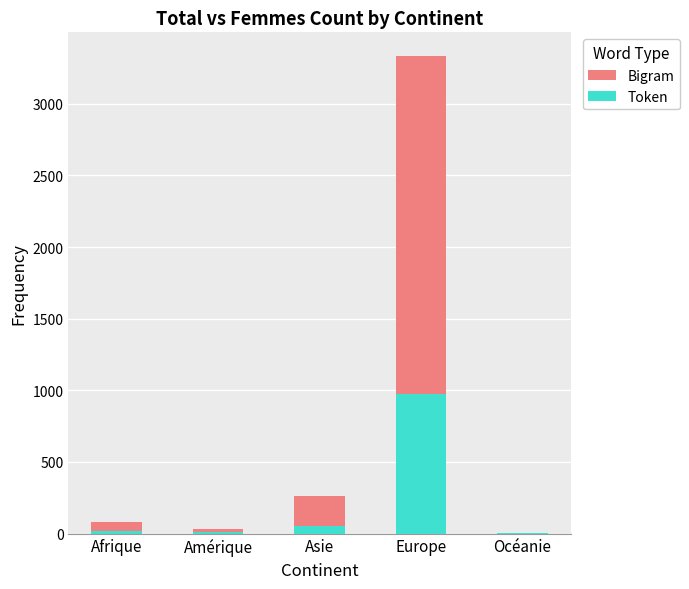

What is the difference between the Bigram values at Europe and Asie?

3073